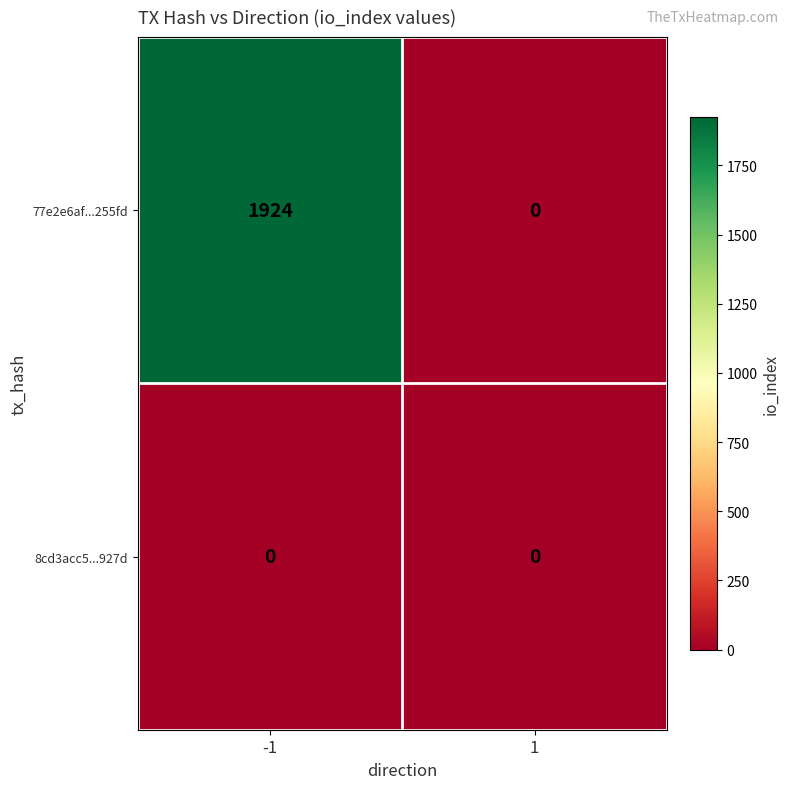

Which series has the largest total across all categories?

77e2e6af...255fd